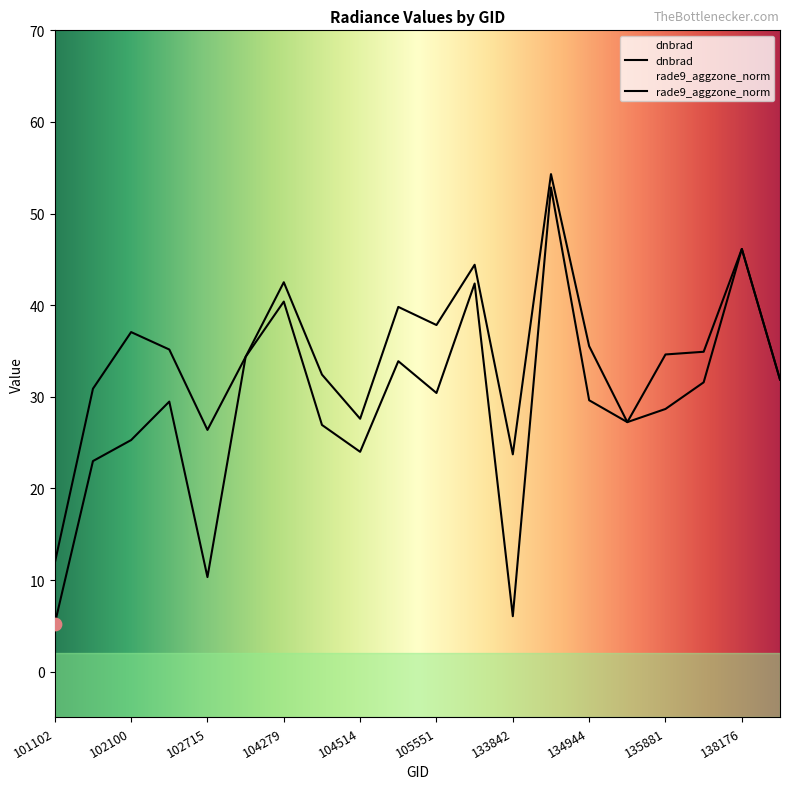

Is the value of rade9_aggzone_norm at 105551 greater than the value of dnbrad at 105551?

Yes